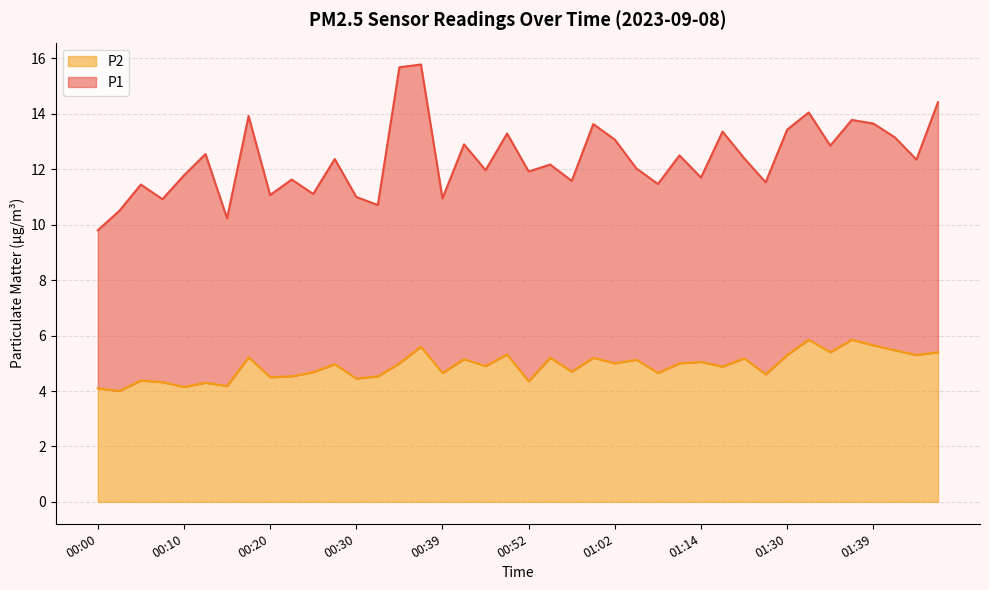

At which category does the data reach its first local peak?

00:05